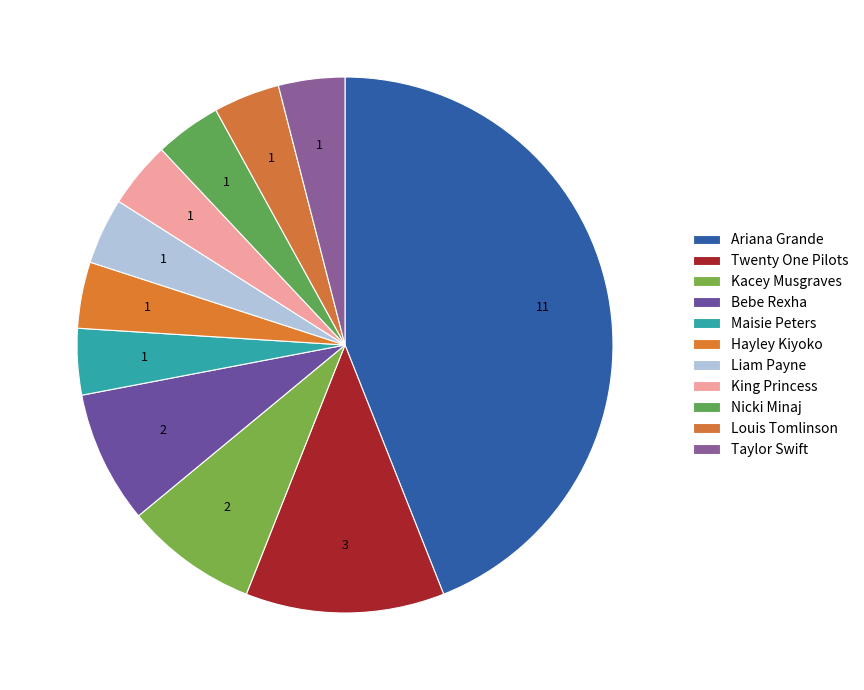

Count the number of slices in the pie.

11